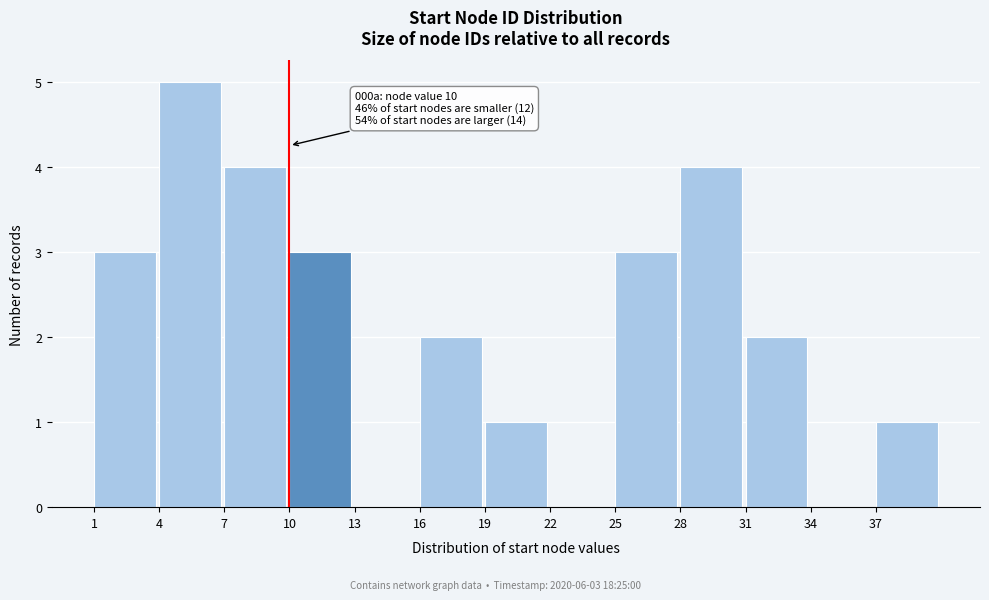

Reading left to right, list all the values displayed in this chart.

1=3	4=5	7=4	10=3	13=0	16=2	19=1	22=0	25=3	28=4	31=2	34=0	37=1